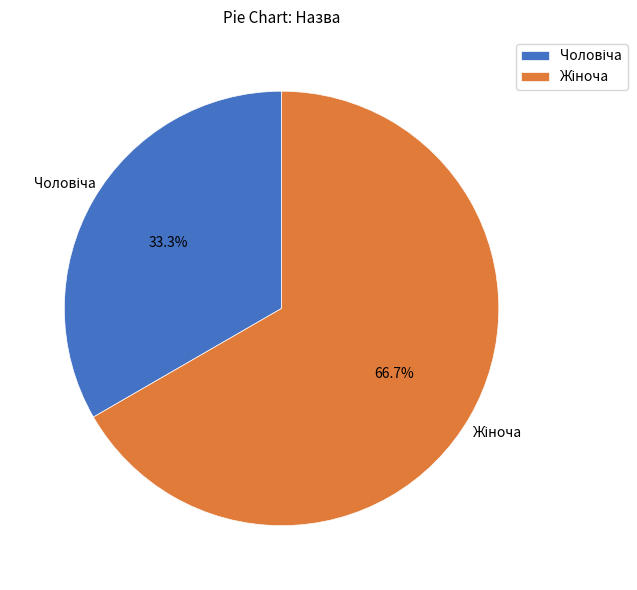

Is there any slice that represents more than half of the pie?

Yes